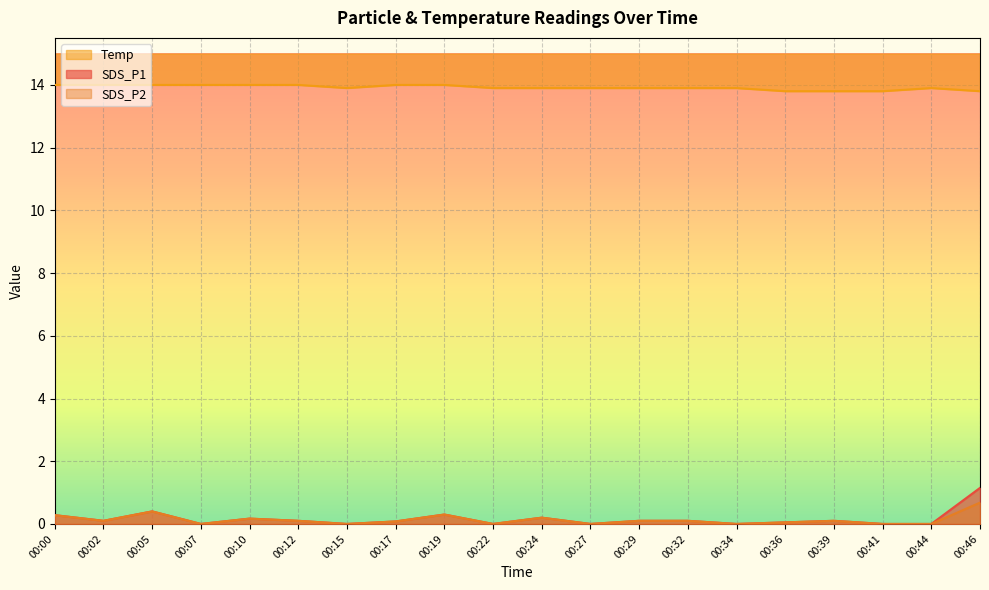

Count the Temp values in the range 13 to 14.

20